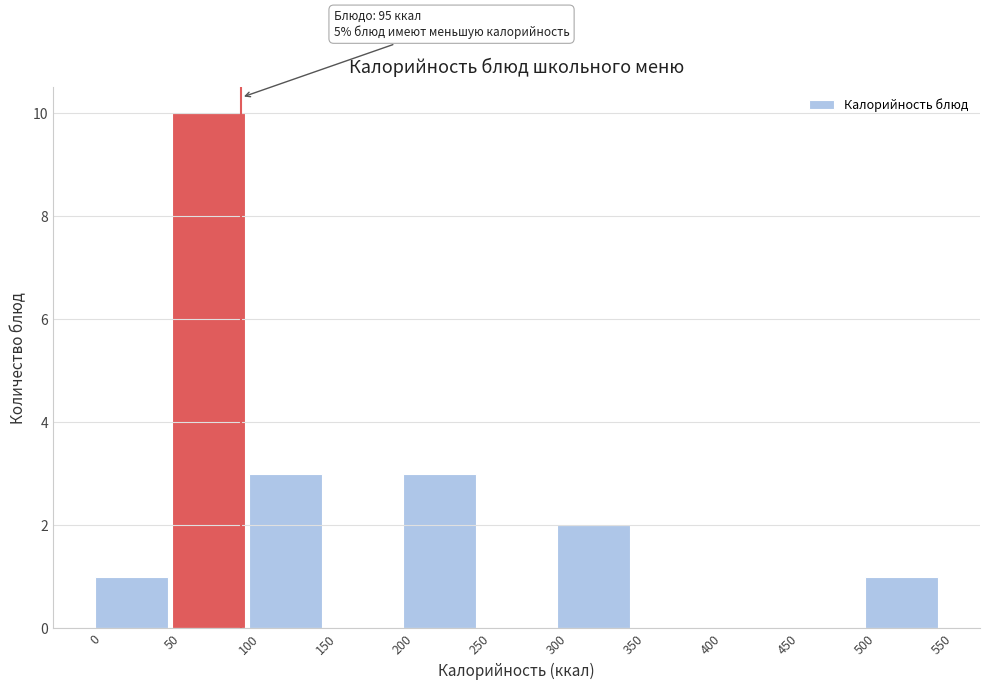

Over which range of the x-axis is the bar tallest?

50 to 100